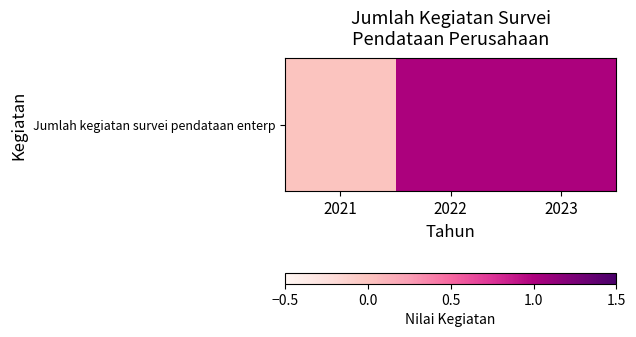

At which label is the value closest to 0?

2021